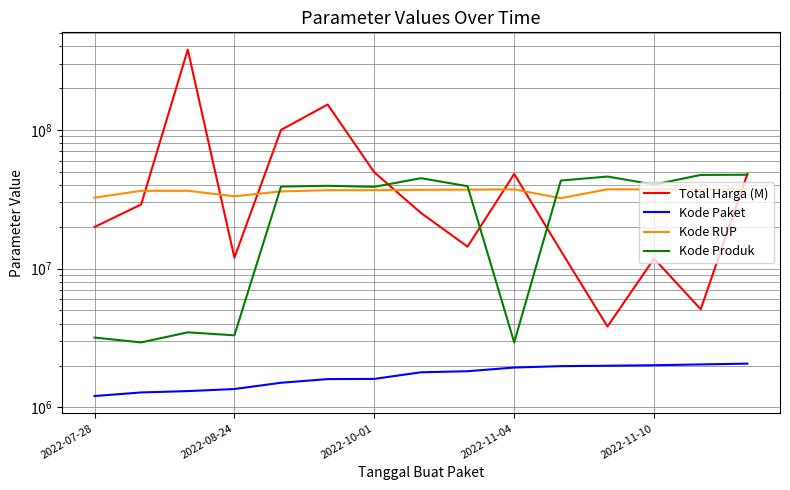

Is the value of Total Harga (M) at 10 greater than the value of Kode RUP at 7?

No